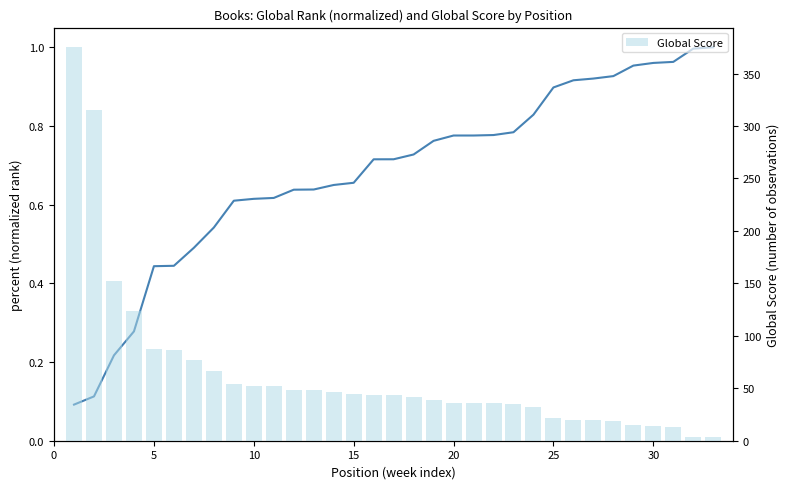

Reading right to left, list all the values displayed in this chart.

Global Rank (normalized): 1.0	1.0	1.0	1.0	1.0	0.9	0.9	0.9	0.9	0.8	0.8	0.8	0.8	0.8	0.8	0.7	0.7	0.7	0.7	0.7	0.6	0.6	0.6	0.6	0.6	0.5	0.5	0.4	0.4	0.3	0.2	0.1	0.1
Global Score: 4.0	4.0	13.0	14.0	15.0	19.0	20.0	20.0	22.0	32.0	35.0	36.0	36.0	36.0	39.0	42.0	44.0	44.0	45.0	46.0	48.0	48.0	52.0	52.0	54.0	66.0	77.0	86.0	87.0	124.0	152.0	315.0	375.0